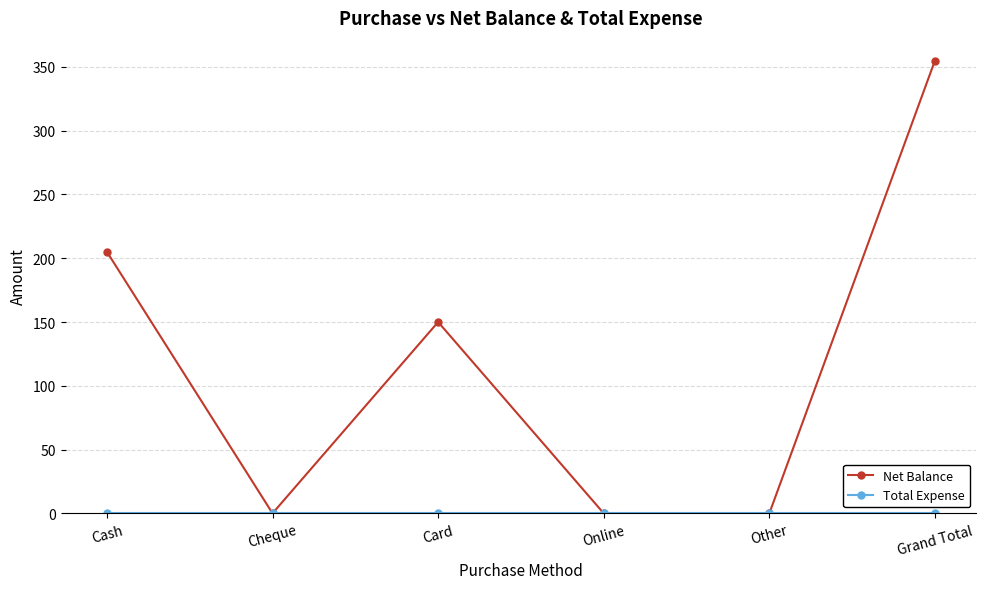

Where is the first local minimum for Net Balance?

Cheque